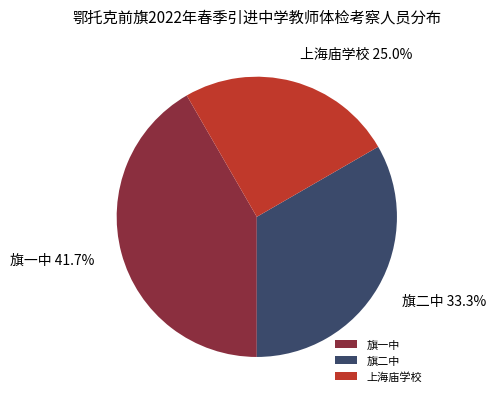

Combined, do 旗一中 and 旗二中 account for over 50%?

Yes